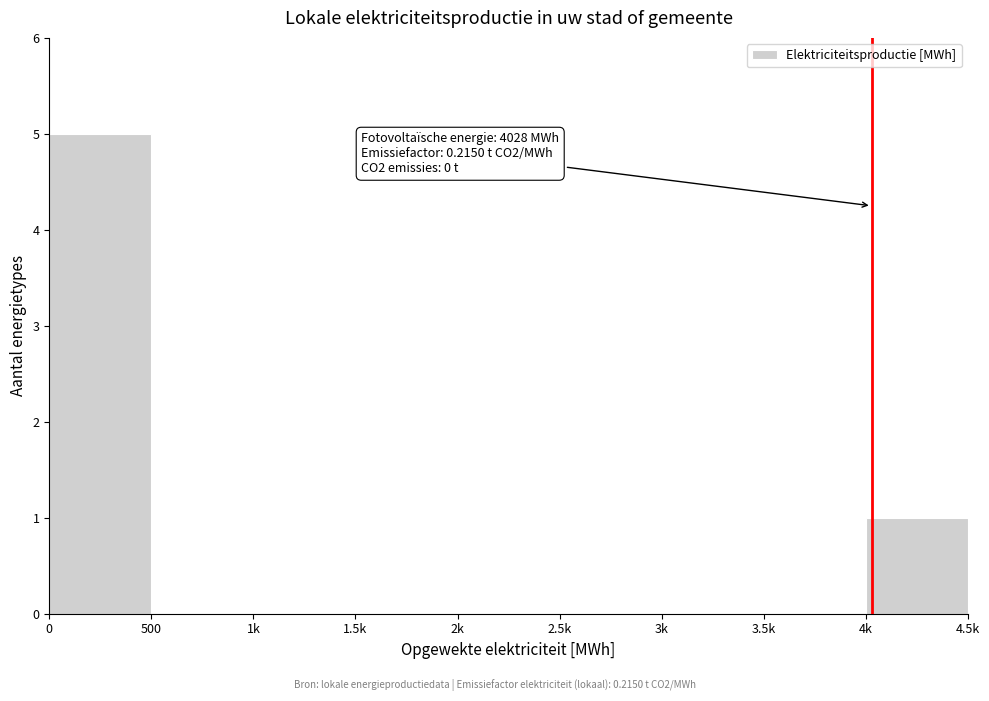

Reading left to right, what are all the values shown in this chart?

0=5	500=0	1k=0	1.5k=0	2k=0	2.5k=0	3k=0	3.5k=0	4k=1